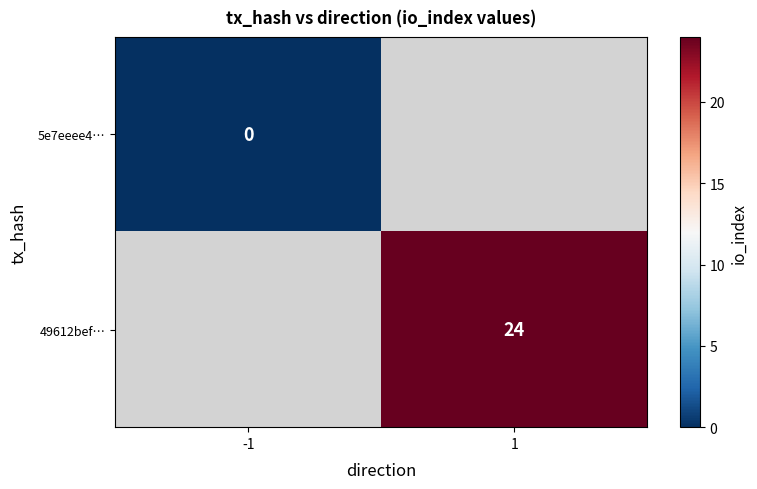

Count the number of data series in this chart.

2